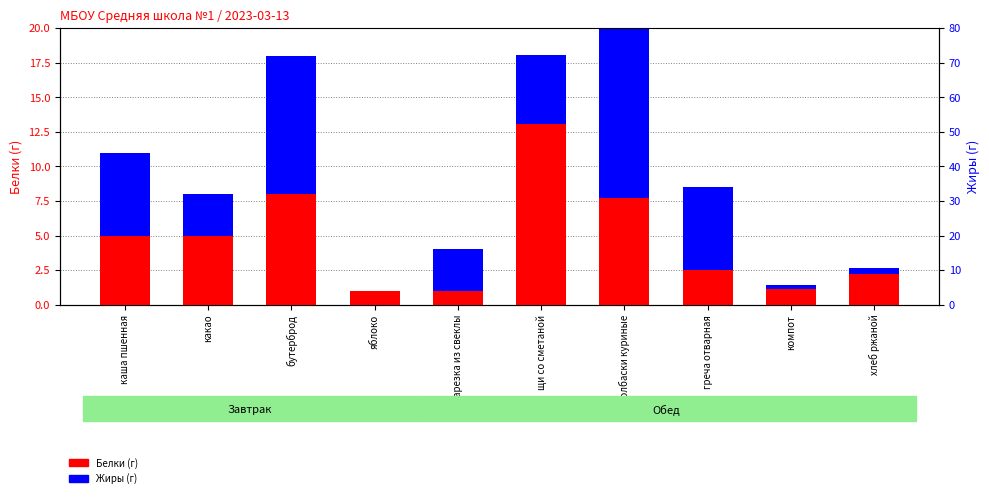

True or false: Белки has a value of 1.9 at компот.

False